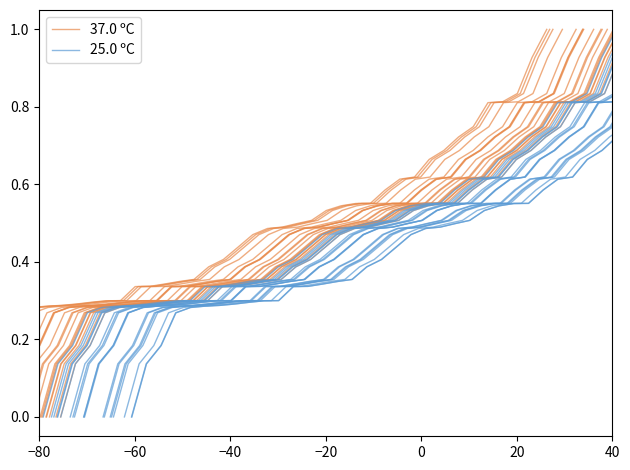

At which label is 25.0 ºC closest to 0?

−80